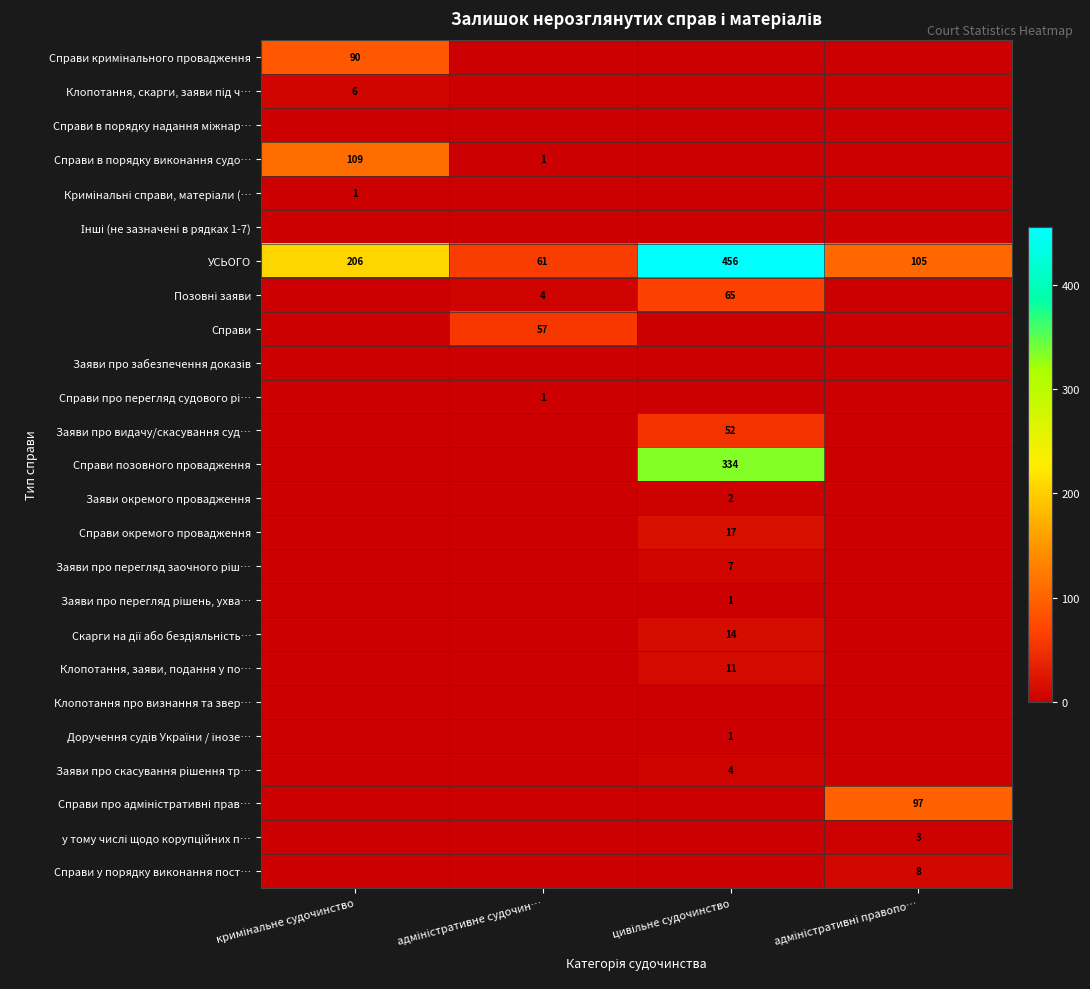

How many УСЬОГО values are between 105 and 456?

3